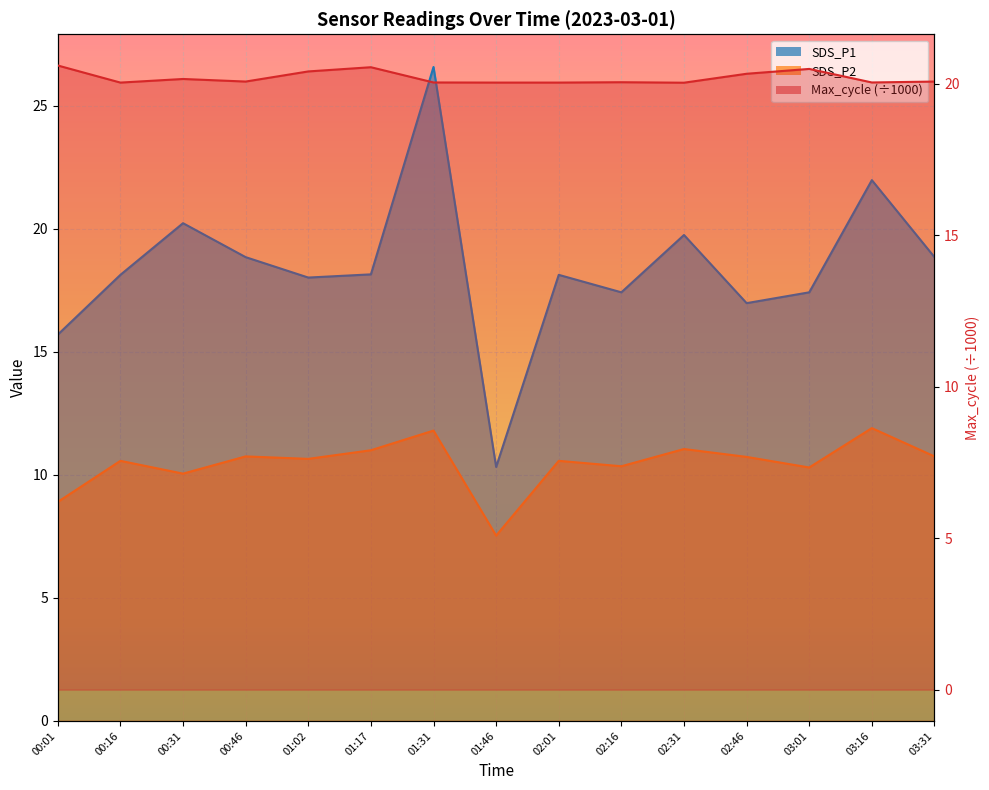

What are all the series names shown in the legend?

SDS_P1, SDS_P2, Max_cycle